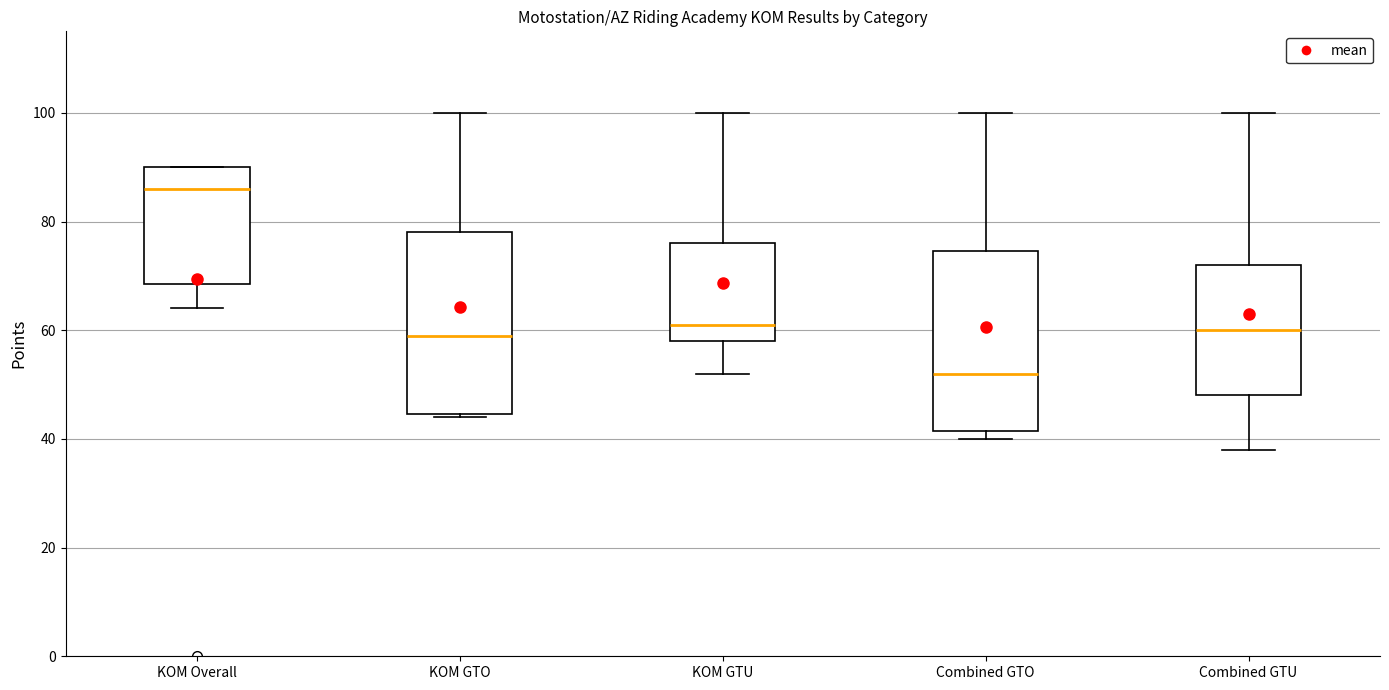

Where does the upper whisker of the box for Combined GTO end on the y-axis? The values are not printed on the chart, so give them approximately, as read against the axis.

100